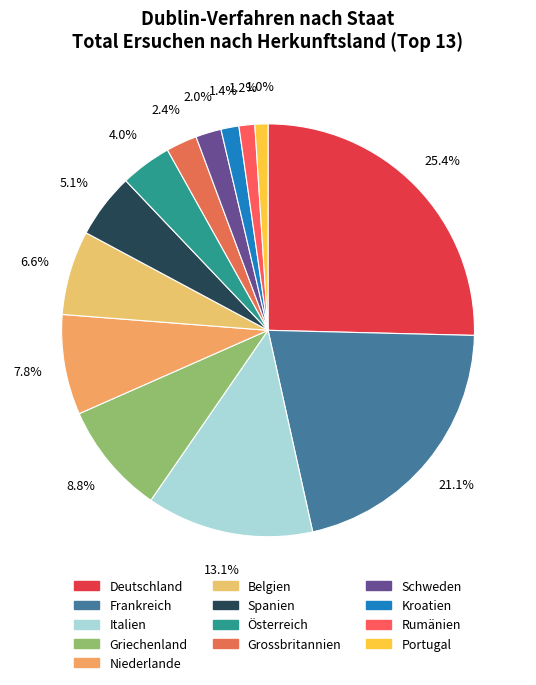

True or false: Deutschland accounts for 38% of the total.

False